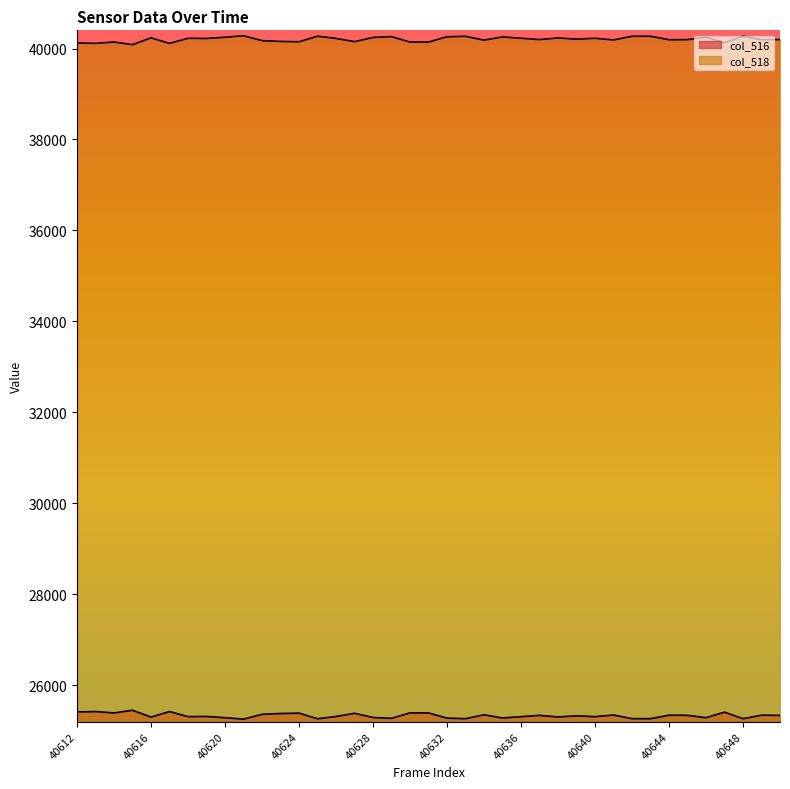

Which category has the highest value across all series?

40621